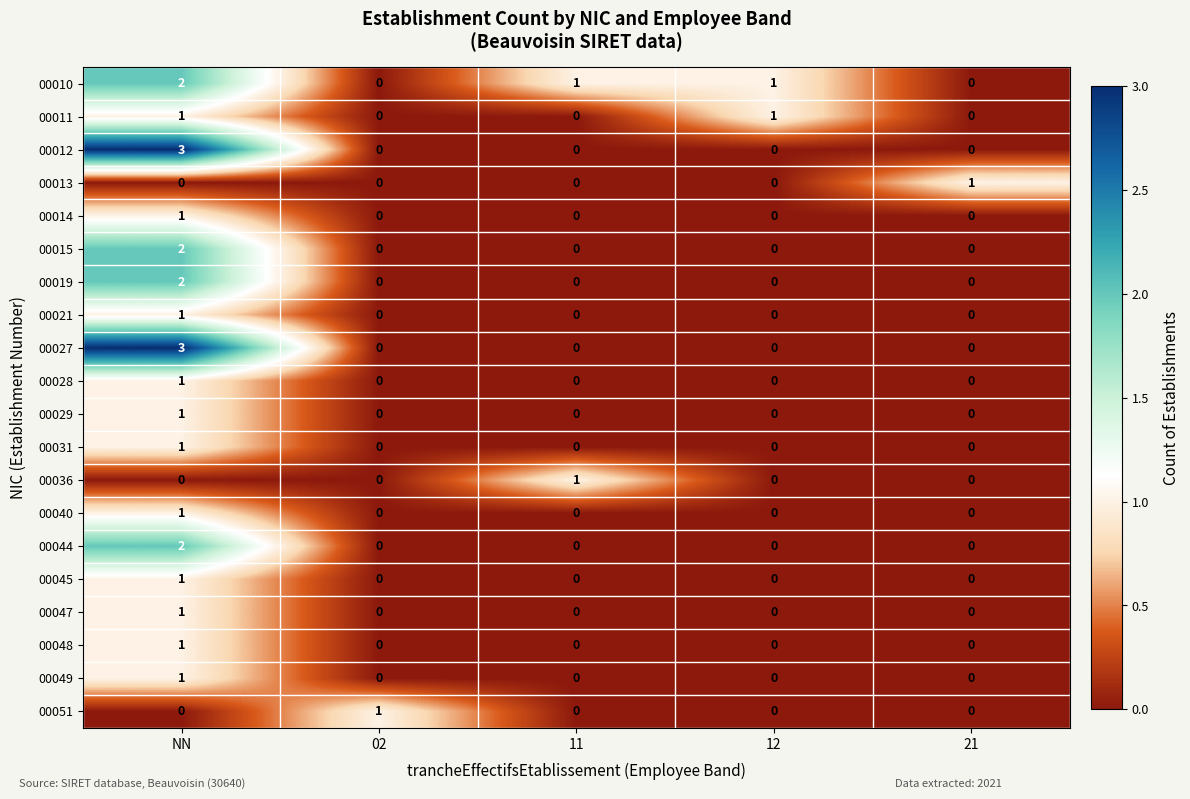

At which category is the sum across all series the highest?

NN